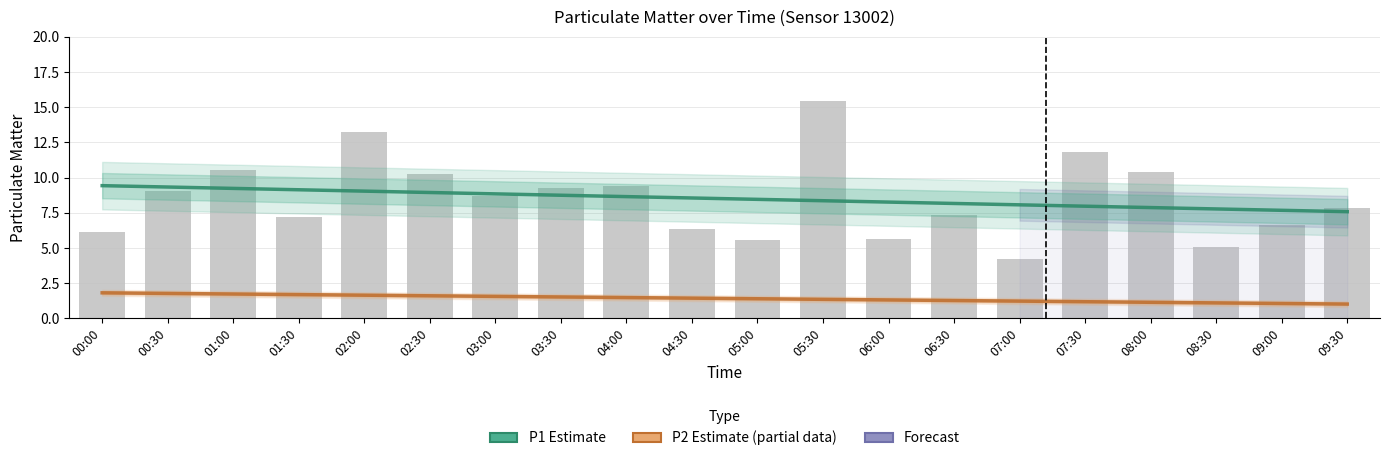

Reading left to right, extract all data points from this chart.

P1 Estimate: 00:00=9.4	00:30=9.3	01:00=9.2	01:30=9.1	02:00=9.0	02:30=8.9	03:00=8.8	03:30=8.7	04:00=8.7	04:30=8.6	05:00=8.5	05:30=8.4	06:00=8.3	06:30=8.2	07:00=8.1	07:30=8.0	08:00=7.9	08:30=7.8	09:00=7.7	09:30=7.6
P2 Estimate (partial): 00:00=1.8	00:30=1.8	01:00=1.7	01:30=1.7	02:00=1.6	02:30=1.6	03:00=1.6	03:30=1.5	04:00=1.5	04:30=1.4	05:00=1.4	05:30=1.4	06:00=1.3	06:30=1.3	07:00=1.2	07:30=1.2	08:00=1.1	08:30=1.1	09:00=1.1	09:30=1.0